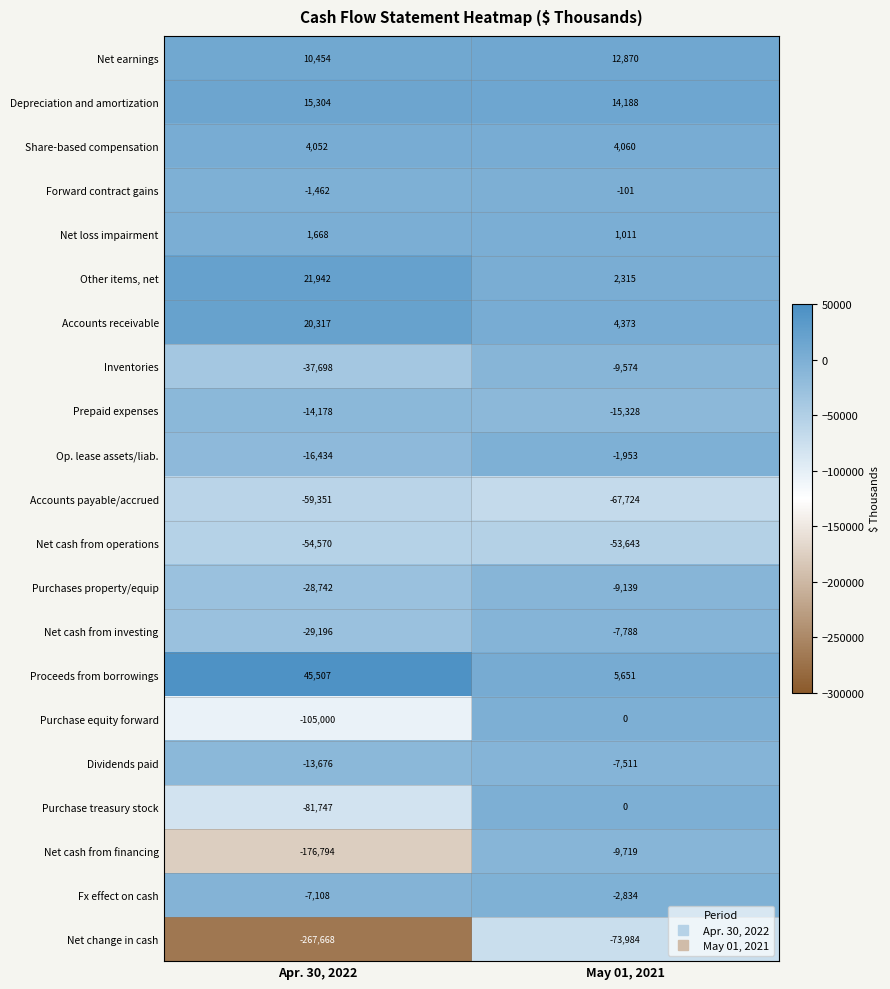

What is the sum of all Accounts payable/accrued values?

-127075